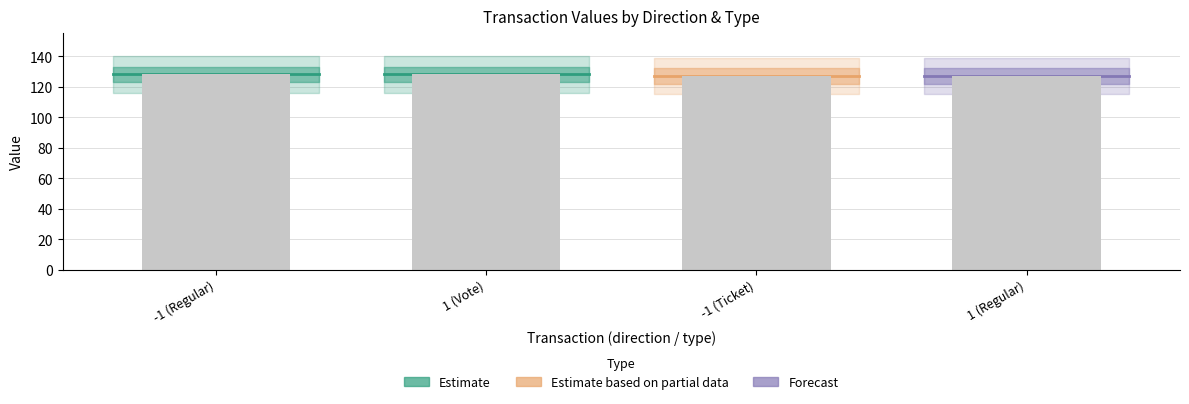

The chart shows a value of 127.1 at 1 (Regular). True or false?

True